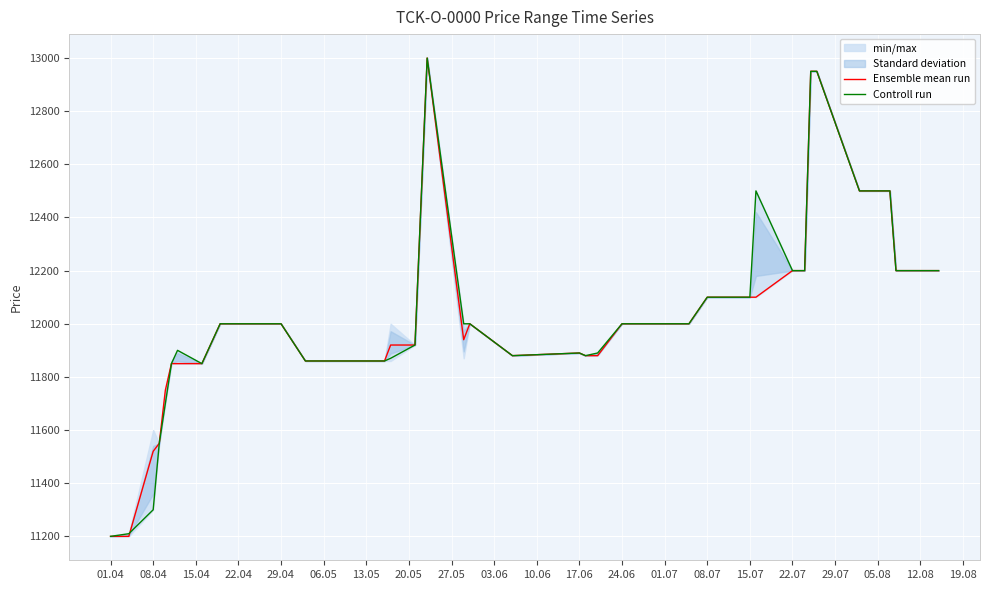

True or false: Controll run and Ensemble mean run cross at least once.

True